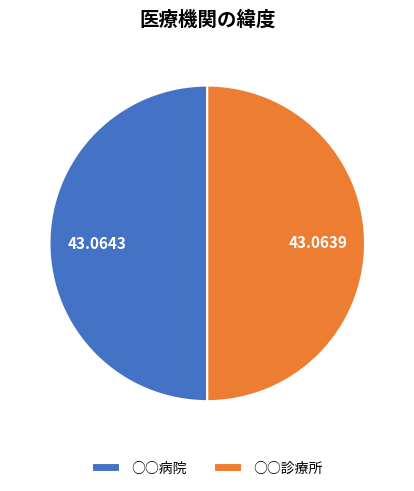

Approximately how many times larger is the value at ○○病院 compared to ○○診療所?

1.0